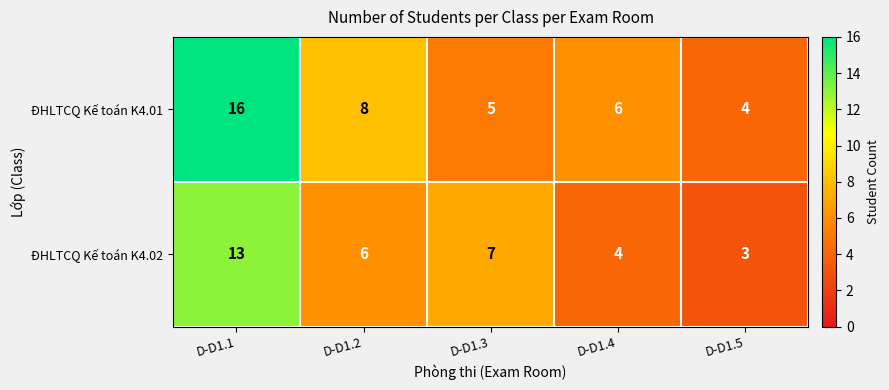

The ĐHLTCQ Kế toán K4.02 series shows 10 at D-D1.2. True or false?

False